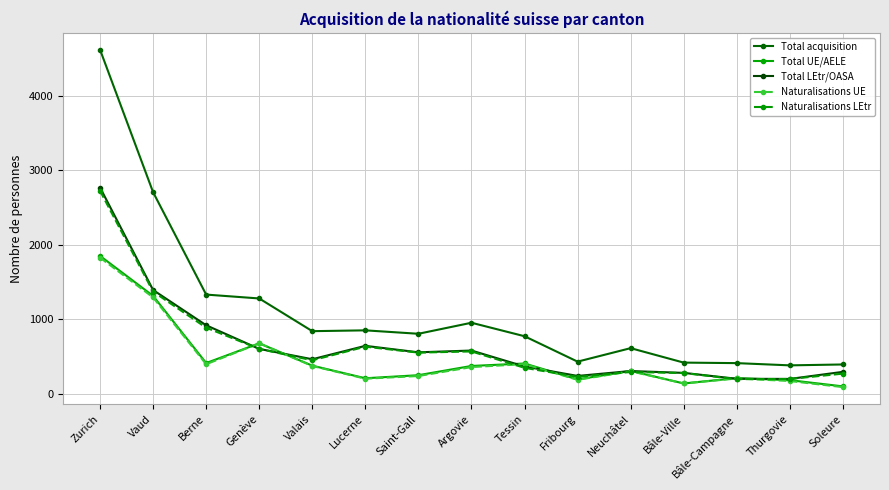

Reading left to right, extract all data points from this chart.

Total acquisition: 4618	2705	1331	1279	840	851	805	953	772	431	612	418	411	381	393
Total UE/AELE: 1850	1313	412	677	377	208	249	373	406	192	307	138	210	182	99
Total LEtr/OASA: 2768	1392	919	602	463	643	556	580	366	239	305	280	201	199	294
Naturalisations UE: 1827	1293	396	677	373	202	238	358	398	187	302	138	205	171	89
Naturalisations LEtr: 2724	1371	887	602	449	632	552	568	348	227	292	278	196	198	270